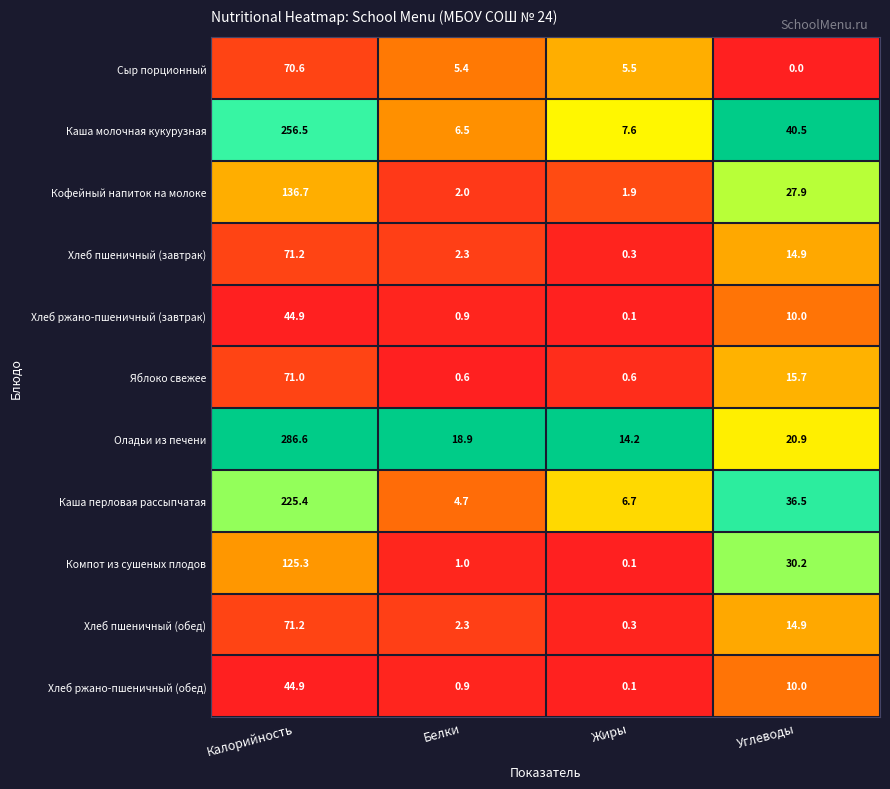

What is the greatest value displayed?

286.6